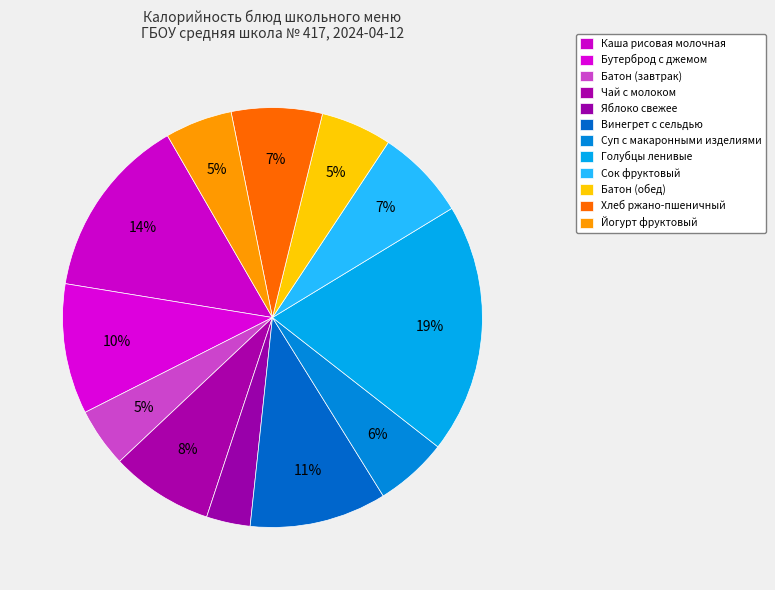

Which category has the biggest portion of the pie?

Голубцы ленивые